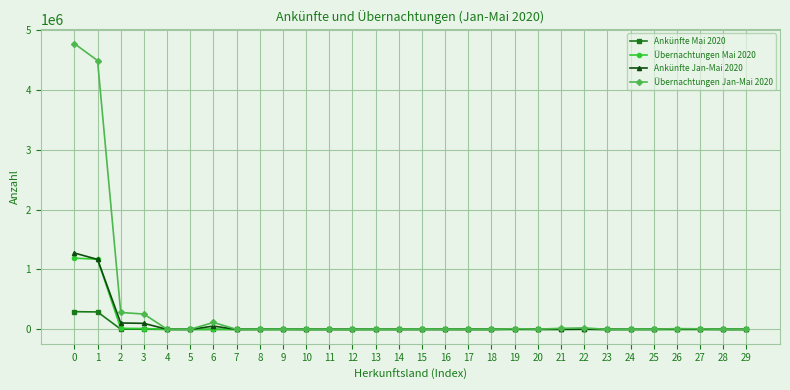

Which series has the largest range (max minus min)?

Übernachtungen Jan-Mai 2020